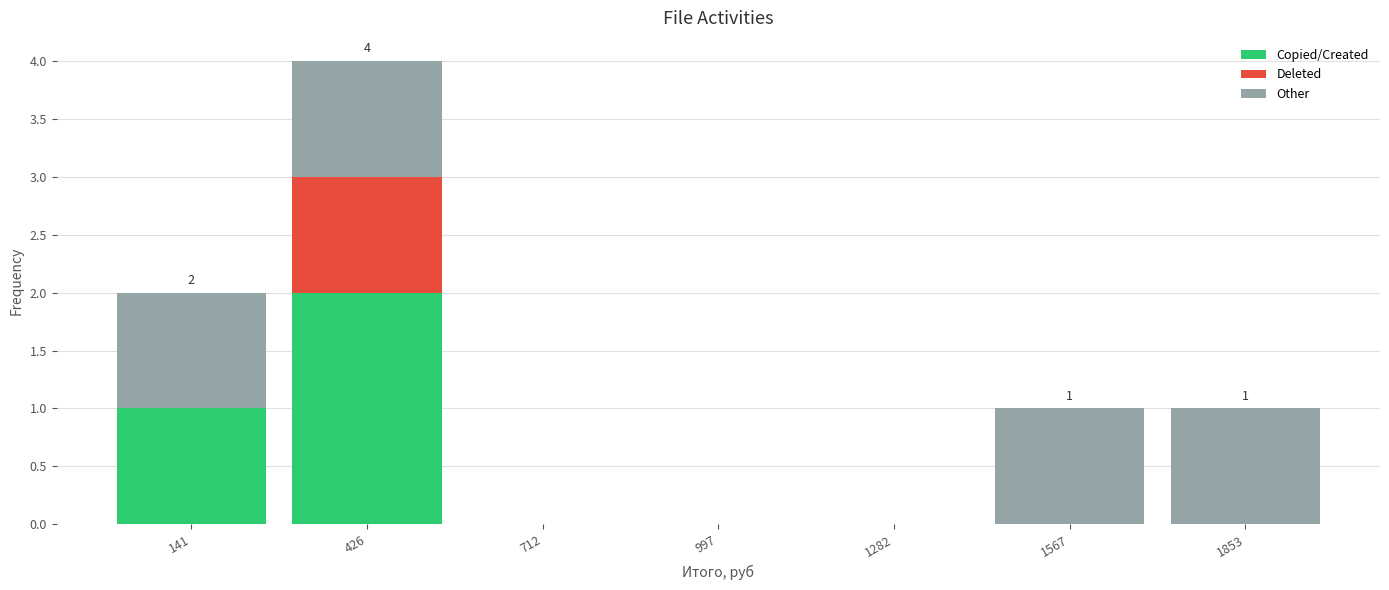

Which range on the x-axis has the tallest stacked bar (by total height)?

300 to 550